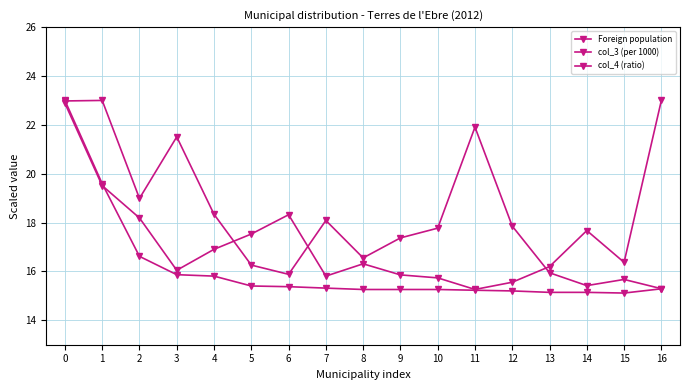

What is the value of the col_3 (per 1000) point at the 6th from the left?

15.4